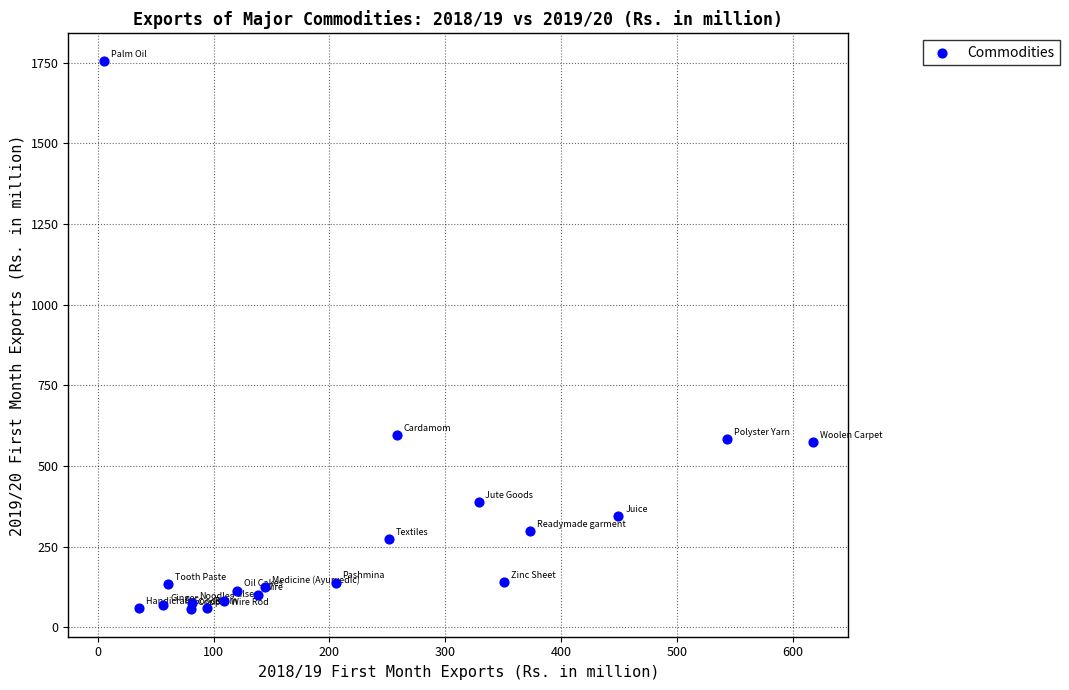

What is the range of Y values (max minus min)?

1699.3